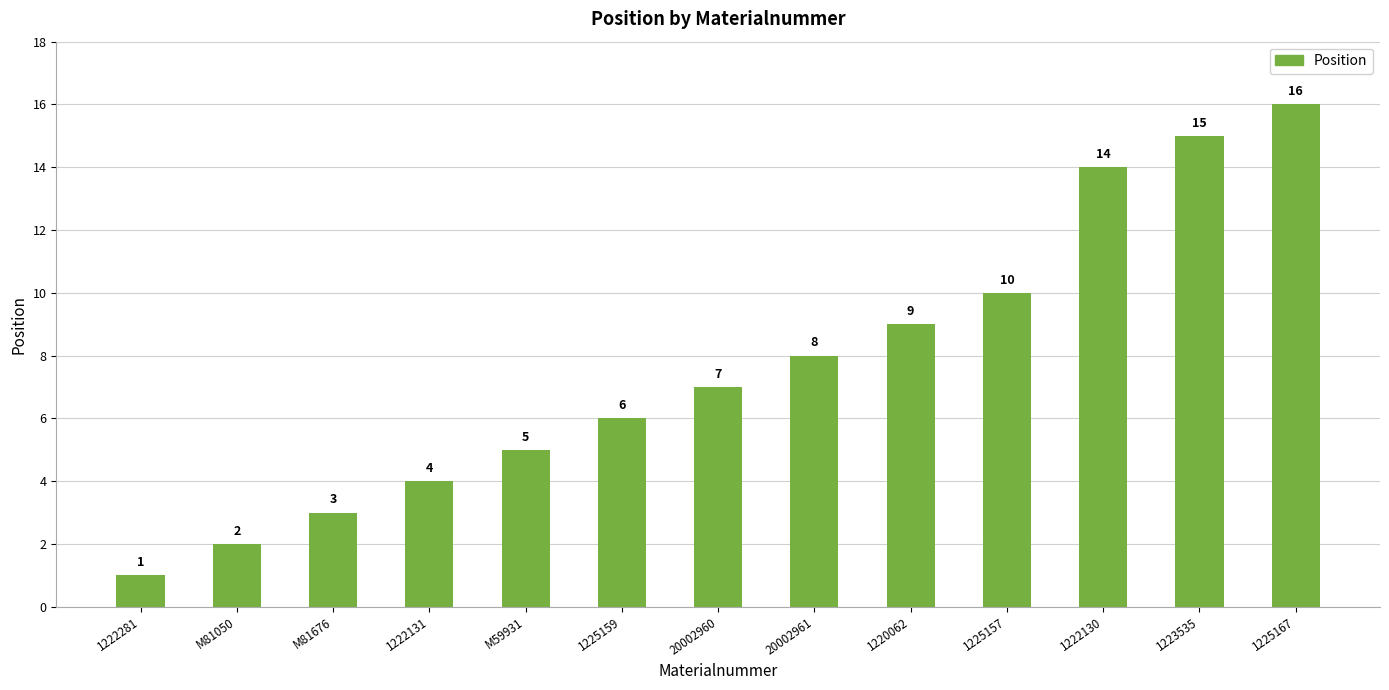

What is the approximate value at M59931, to the nearest 5?

5